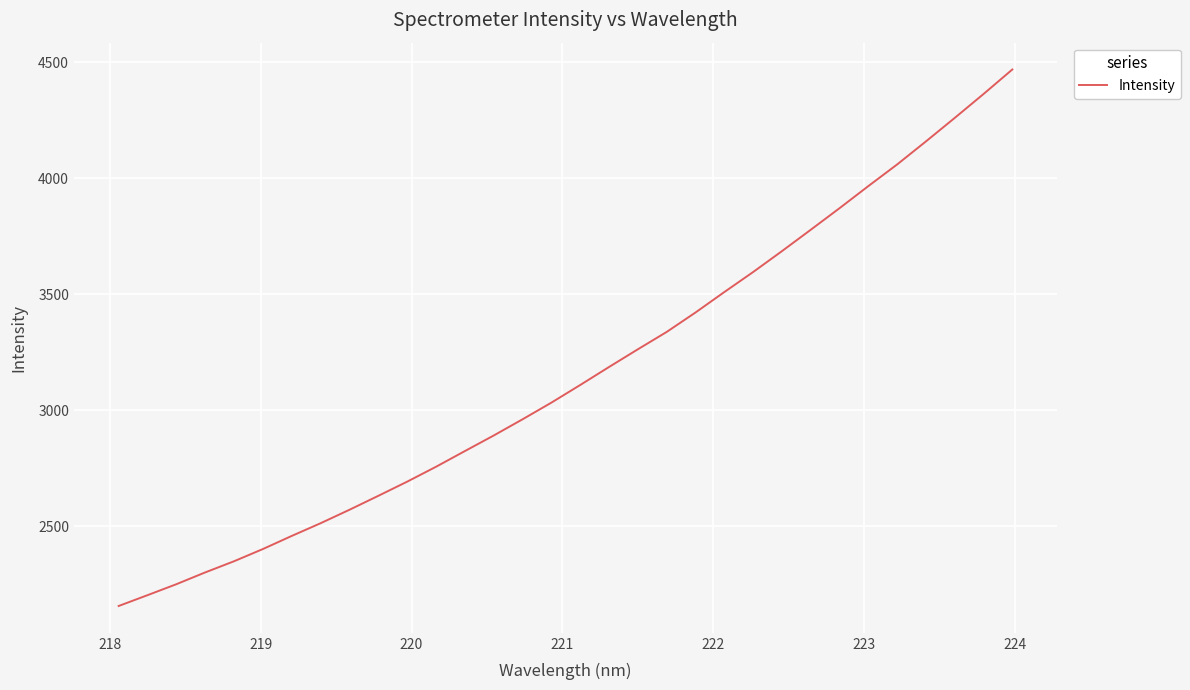

How many lines are shown in the chart?

1